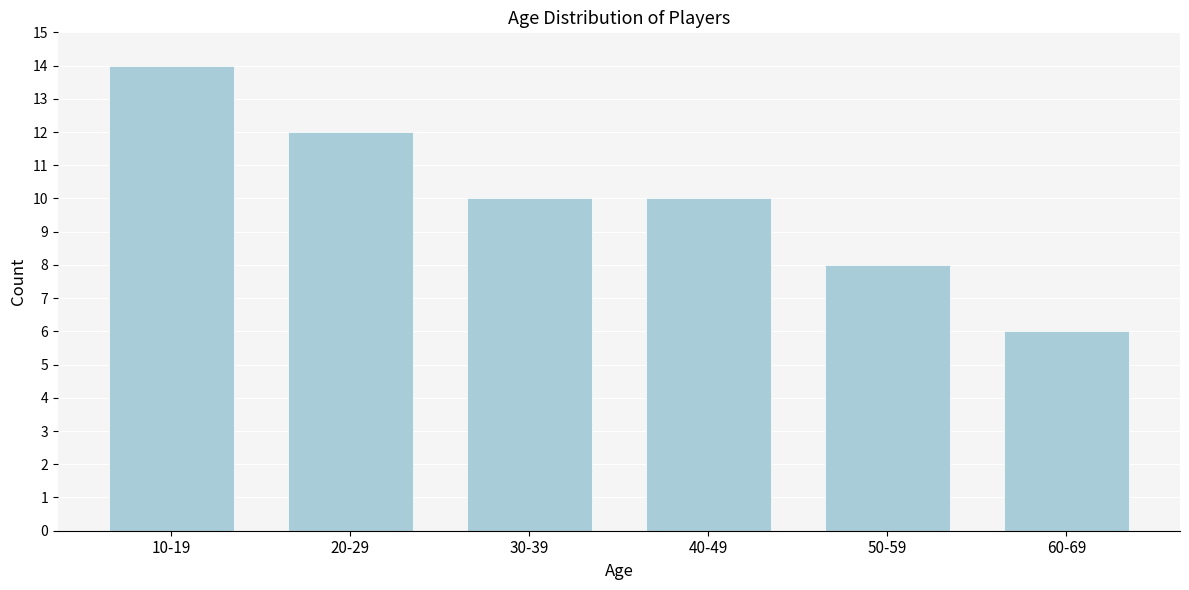

Reading right to left, extract all data points from this chart.

60-69=6	50-59=8	40-49=10	30-39=10	20-29=12	10-19=14